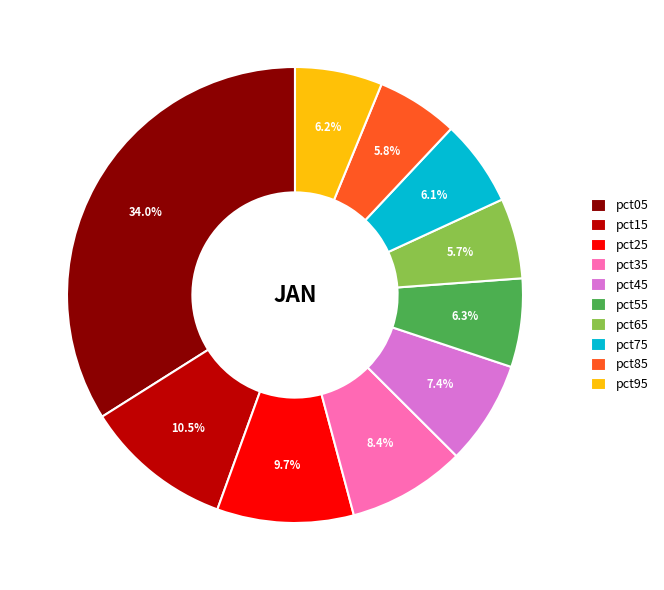

Does any single category account for the majority?

No